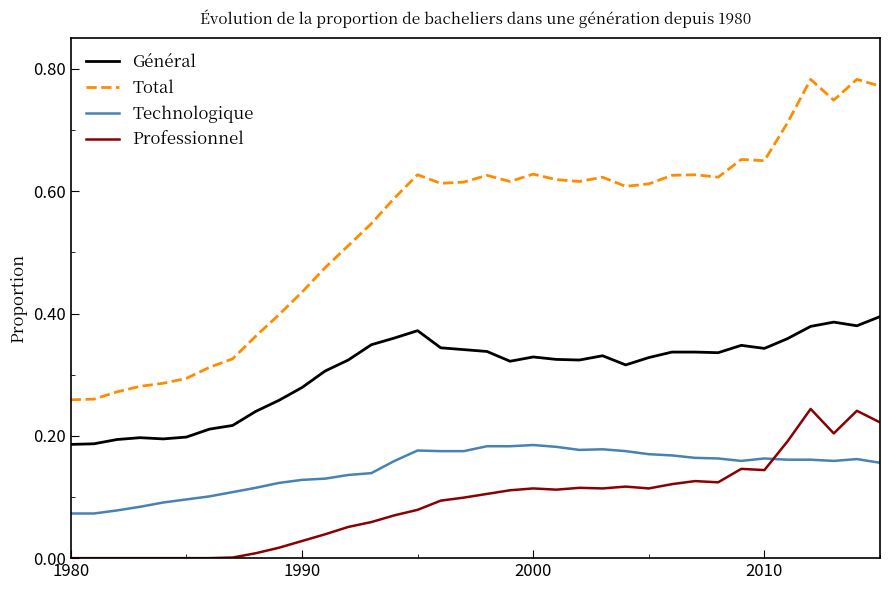

Which series has the widest spread of values?

Total